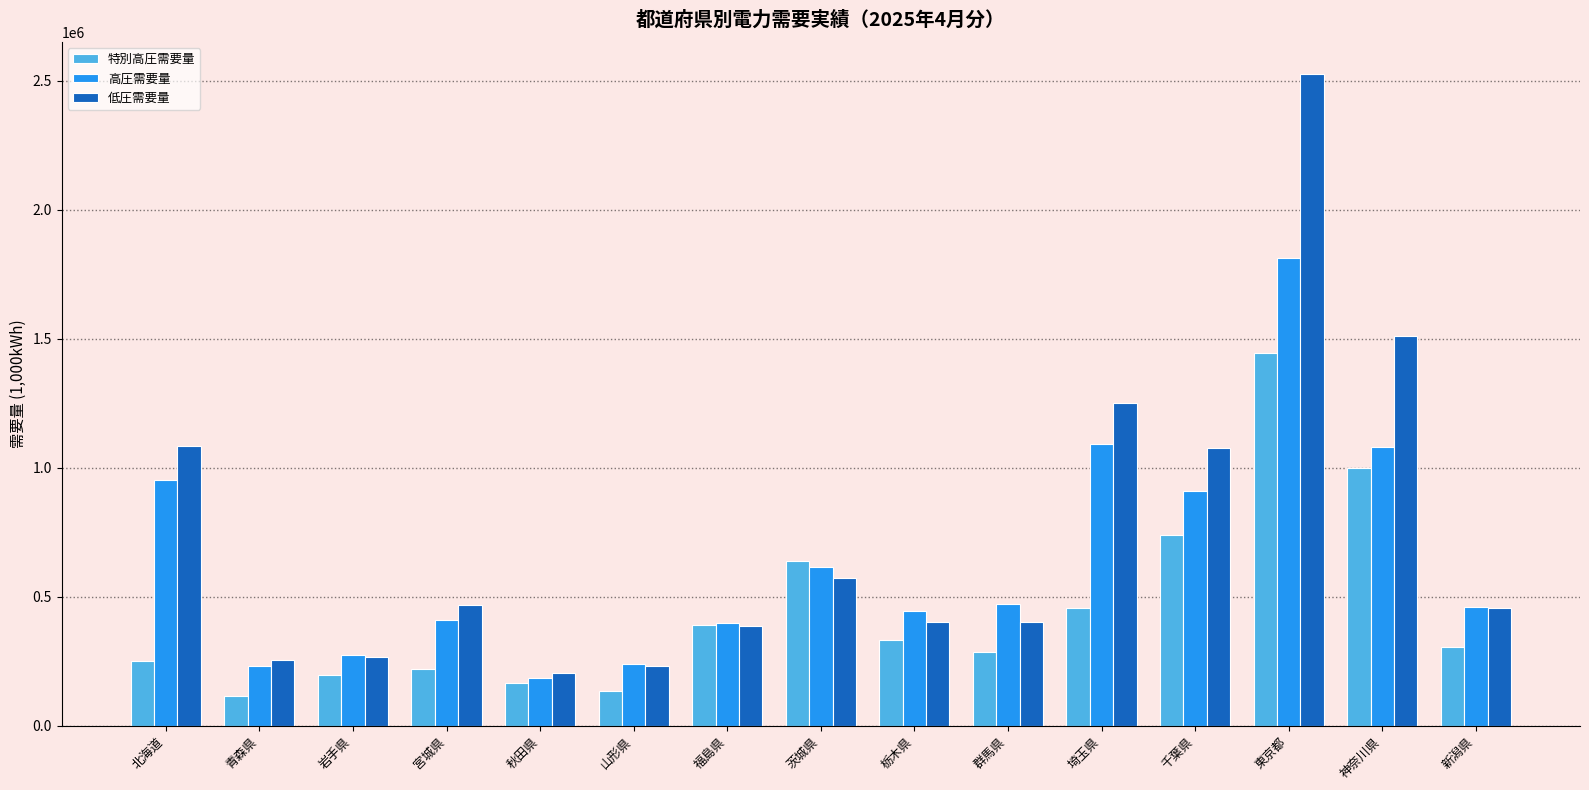

What is the label of the 15th bar from the left?

新潟県